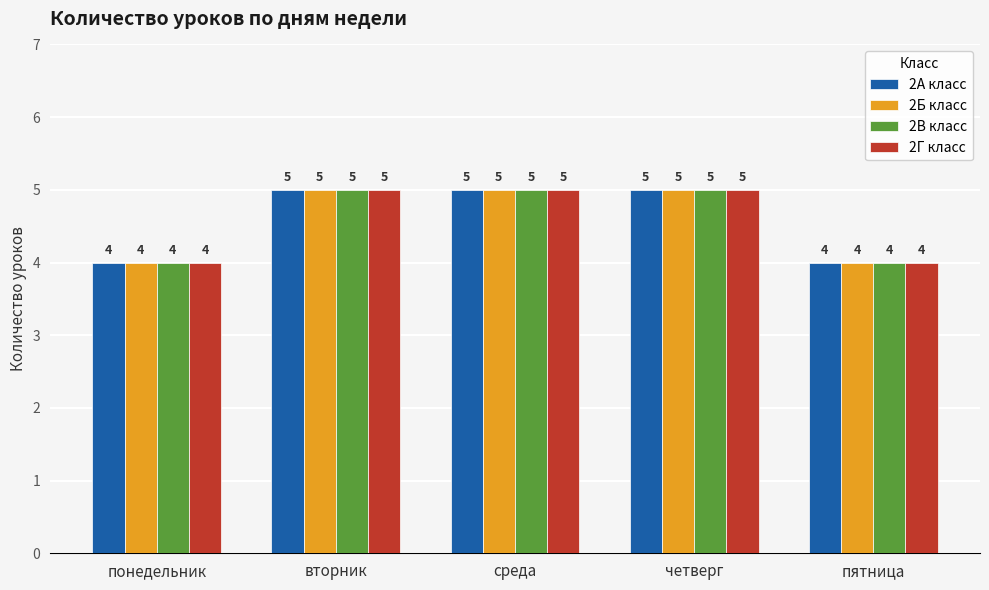

True or false: 2Б класс has a value of 4 at понедельник.

True